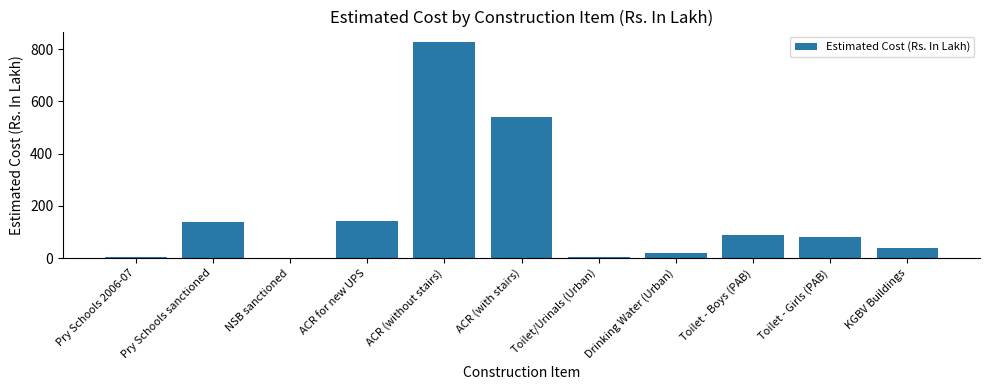

Which category has the highest value across all series?

ACR (without stairs)